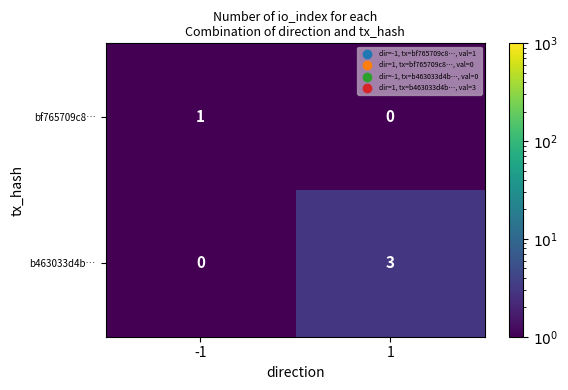

Read the b463033d4b… value at 1.

3